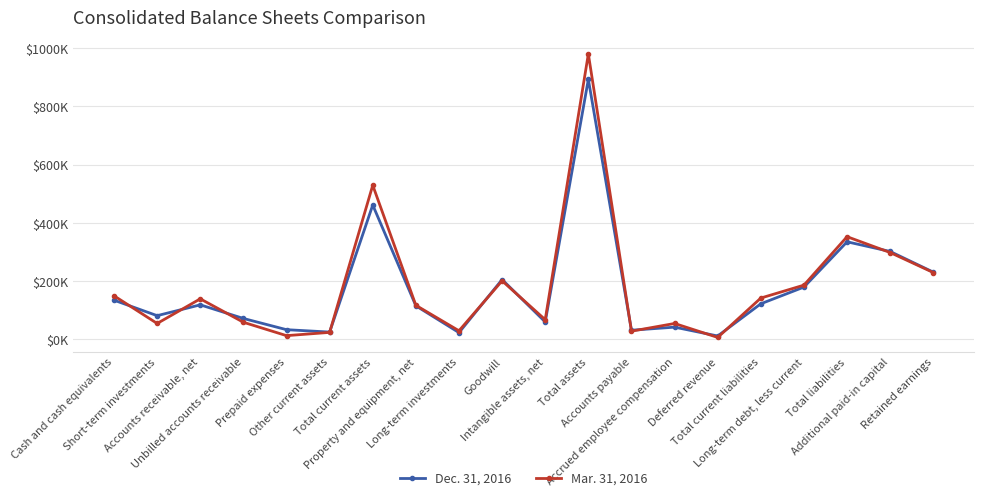

What is the spread (max minus min) of values at Long-term debt, less current?

6694